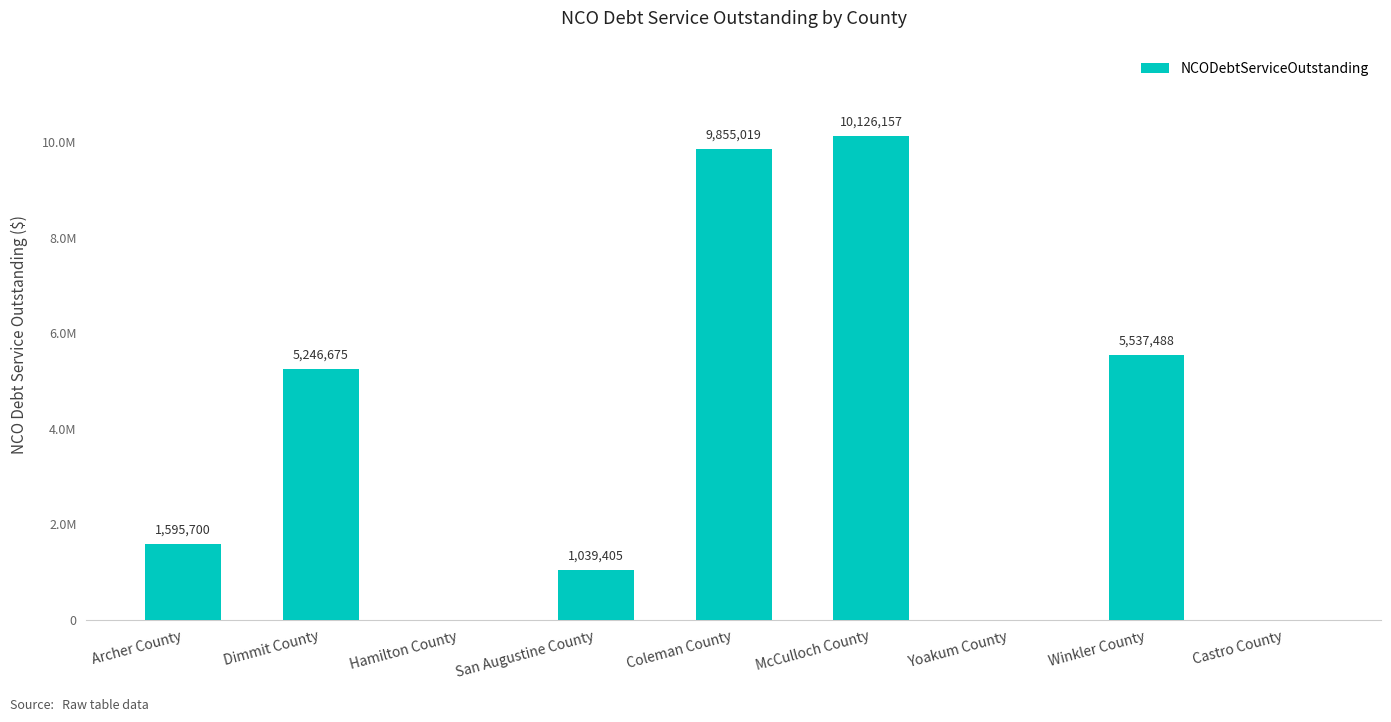

The chart shows a value of 1770869.3 at San Augustine County. True or false?

False